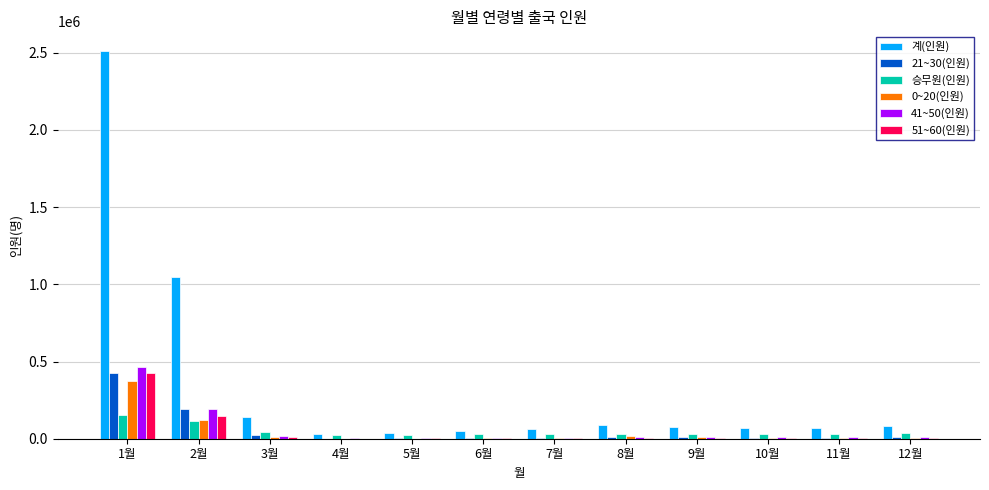

At which category is the sum across all series the highest?

1월